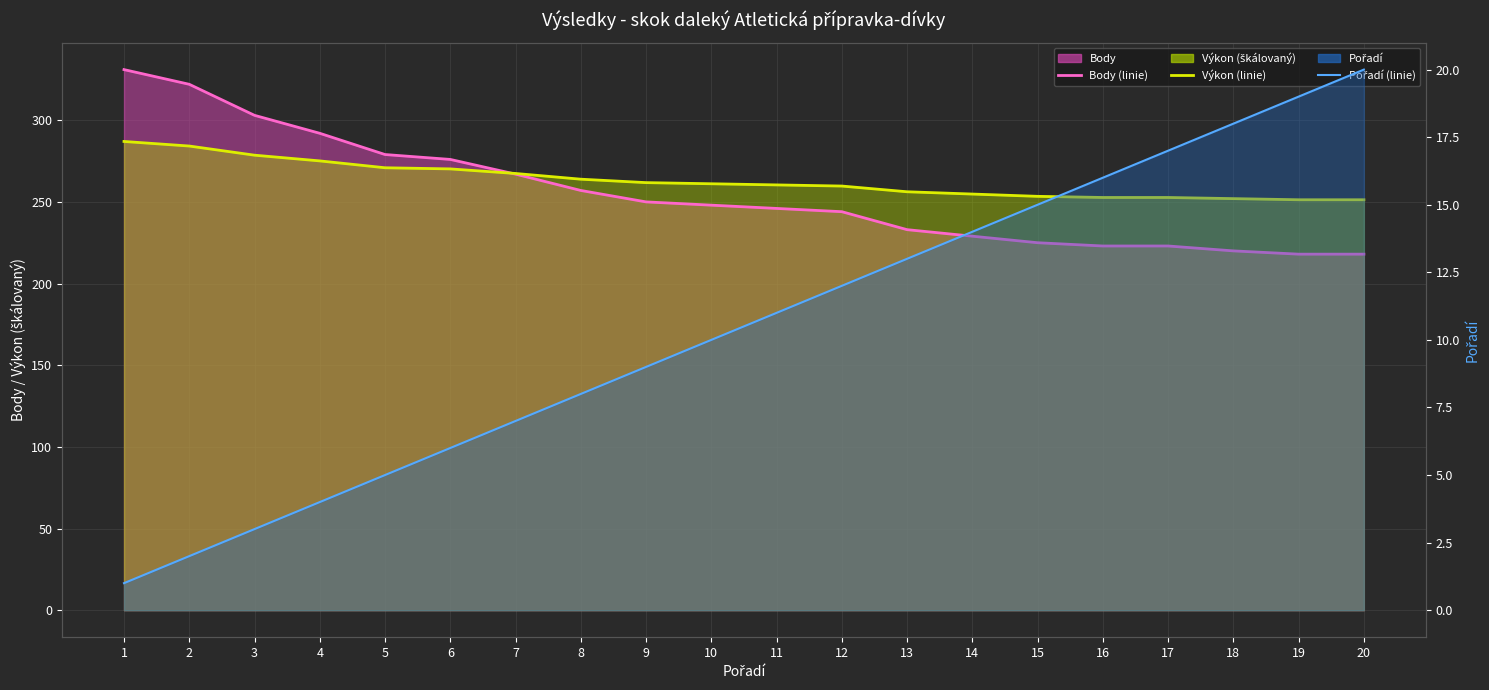

What is the sum of all Pořadí (linie) values?

210.0